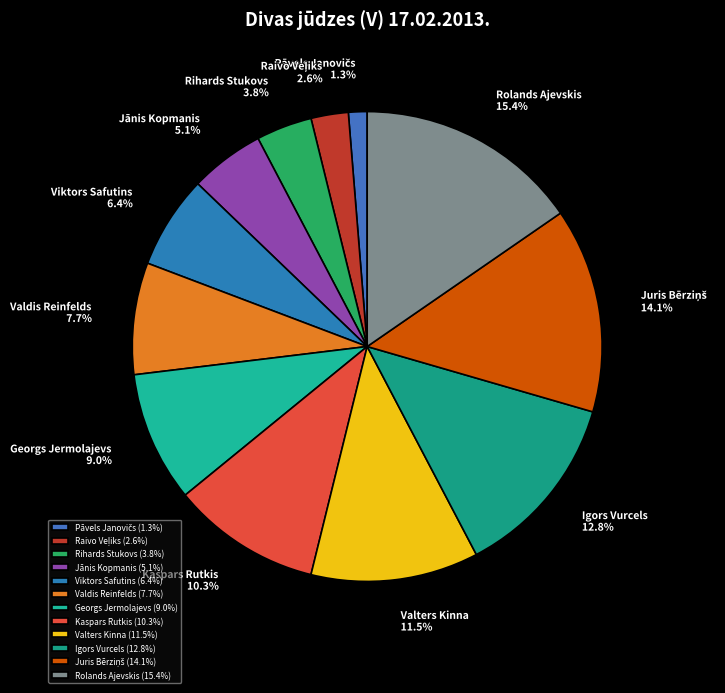

Combined, do Kaspars Rutkis and Jānis Kopmanis account for over 50%?

No